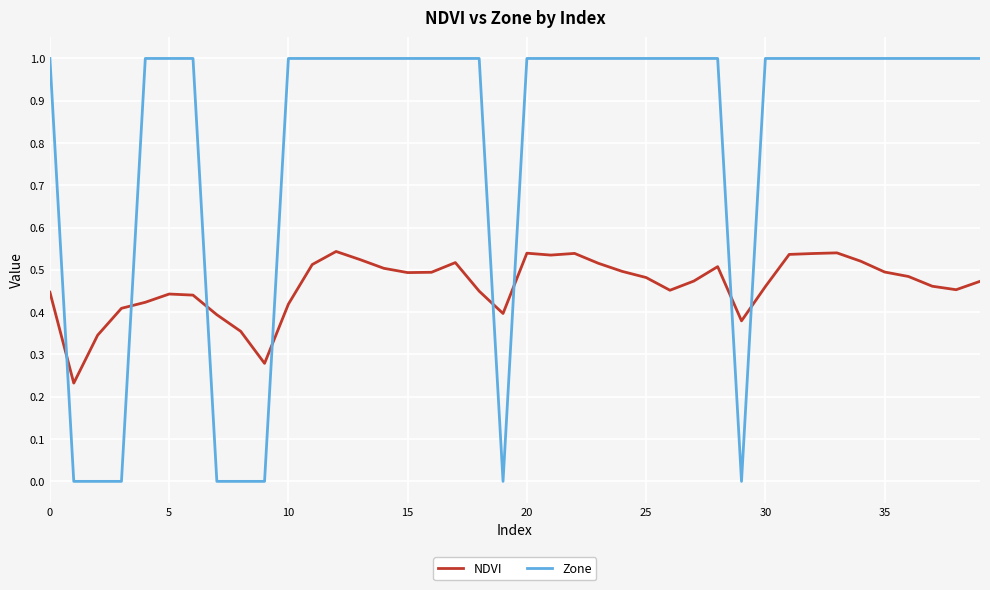

Which series has the largest total across all categories?

Zone